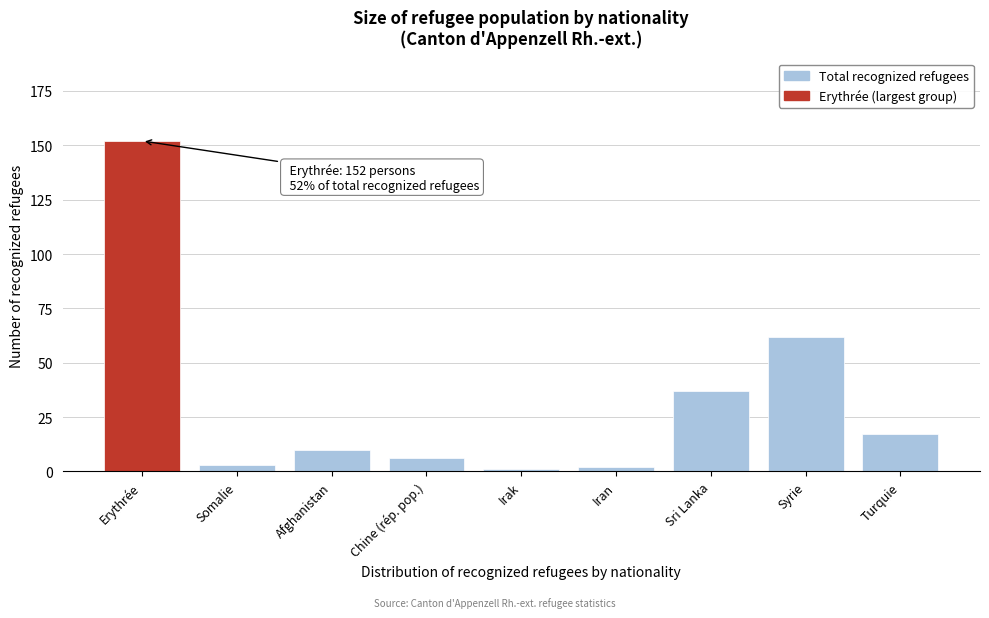

Reading left to right, list all the values displayed in this chart.

152	3	10	6	1	2	37	62	17